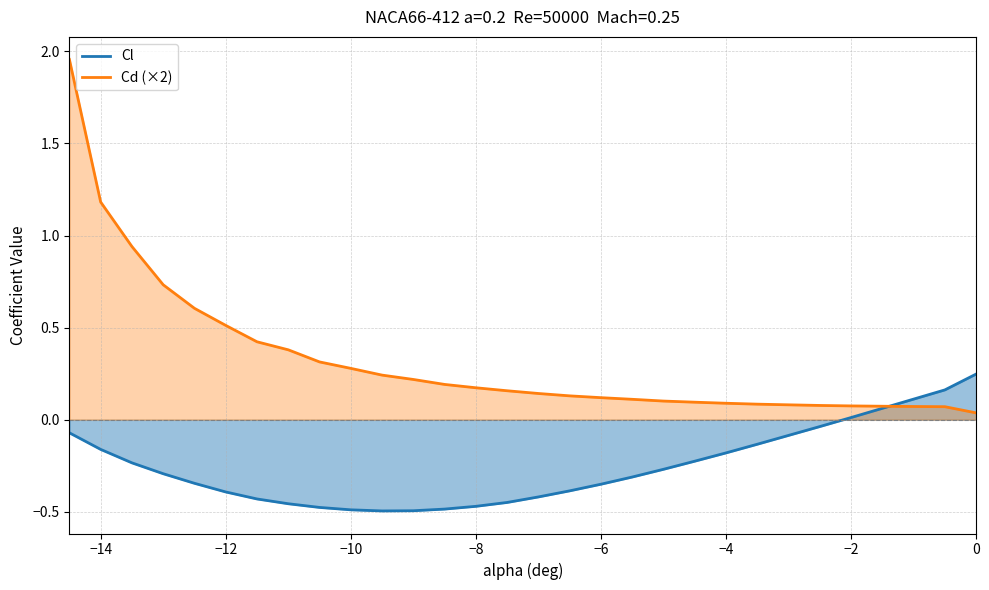

Which series has the widest spread of values?

Cd (×2)